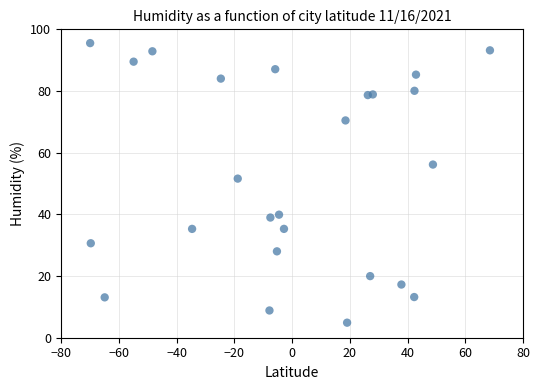

What is the range of X values (max minus min)?

138.5